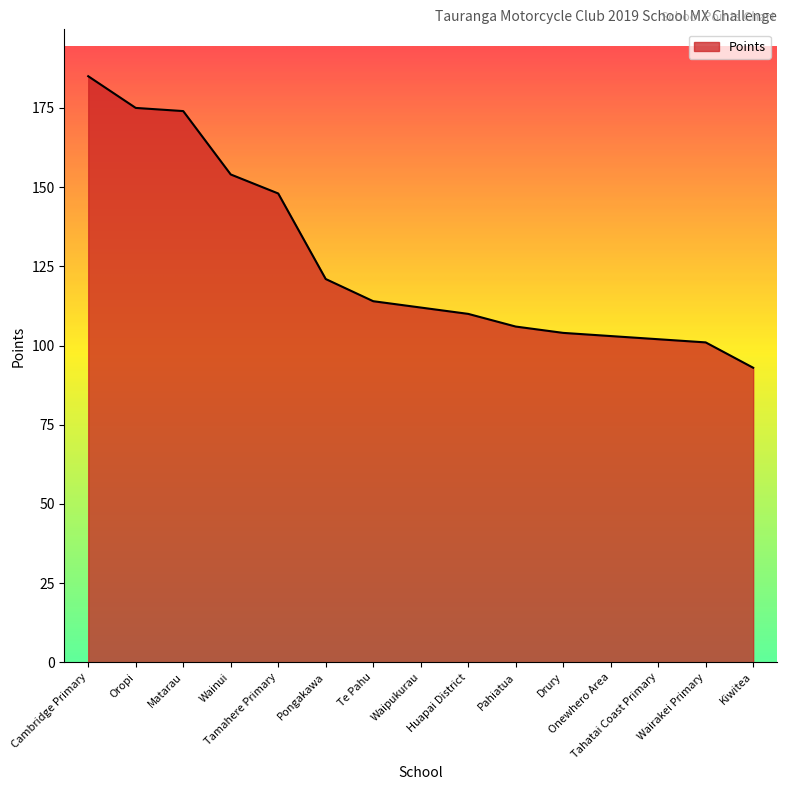

Rank the categories by value from lowest to highest.

Kiwitea, Wairakei Primary, Tahatai Coast Primary, Onewhero Area, Drury, Pahiatua, Huapai District, Waipukurau, Te Pahu, Pongakawa, Tamahere Primary, Wainui, Matarau, Oropi, Cambridge Primary